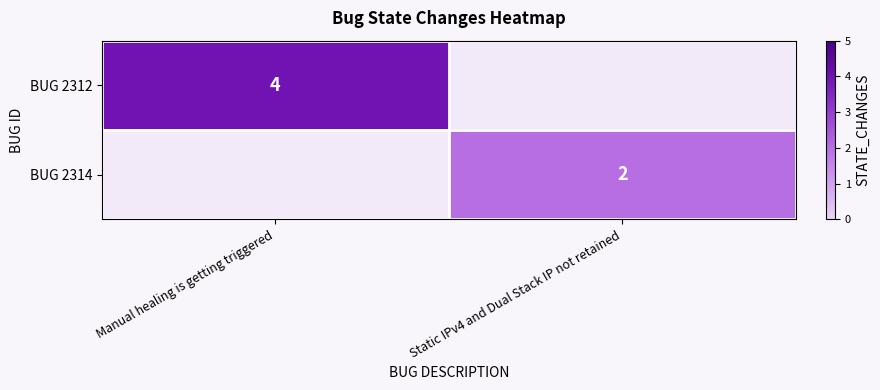

The BUG 2314 series shows 2 at Static IPv4 and Dual Stack IP not retained. True or false?

True